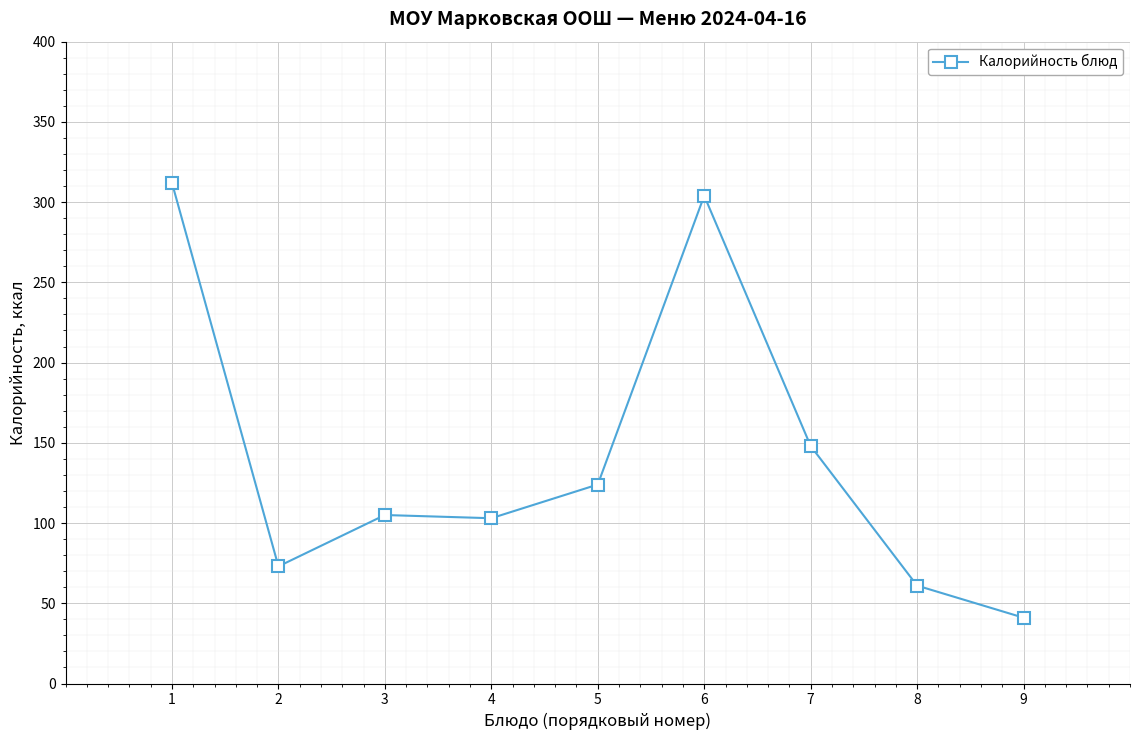

What is the sum of the values at 2 and 5?

197